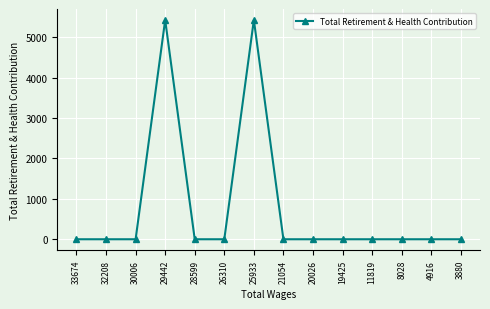

True or false: there are more than 1 points higher than both neighbors.

True